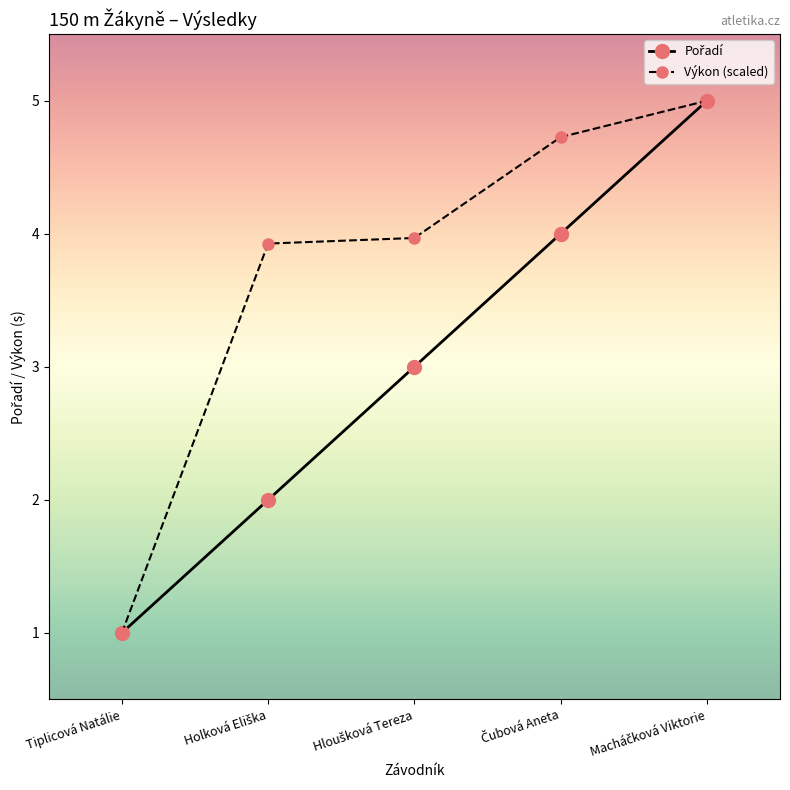

The value of Výkon (scaled) at Tiplicová Natálie is 1.0. True or false?

True